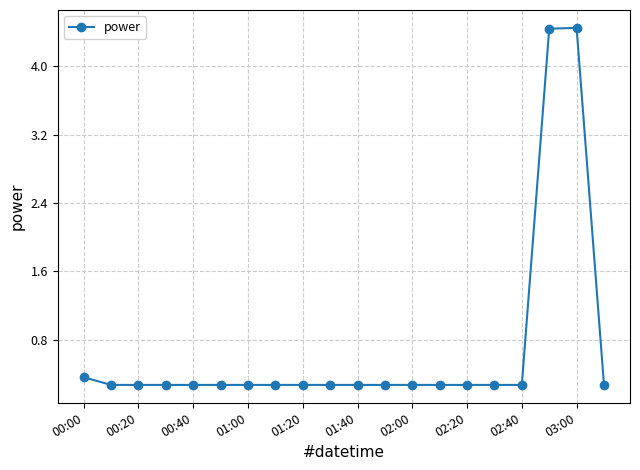

What is the difference between the maximum and second lowest values?

4.2